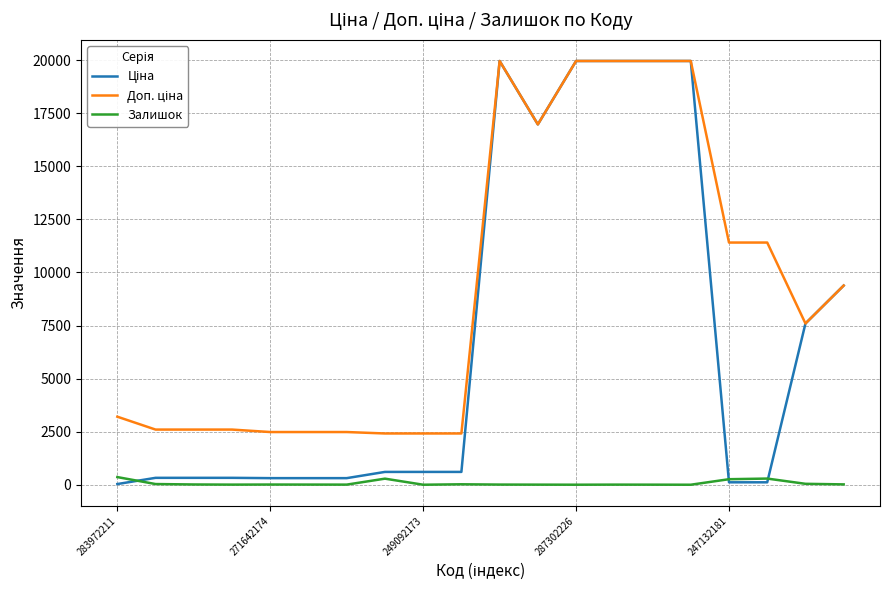

What is the maximum value shown in the chart?

19964.2